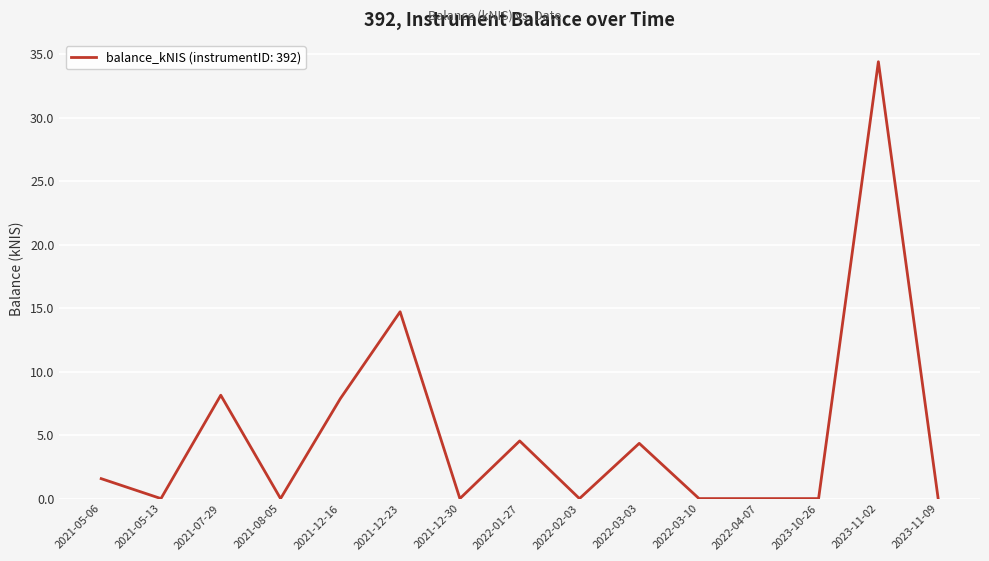

What is the change in value from 2021-05-06 to 2021-12-30?

-1.6